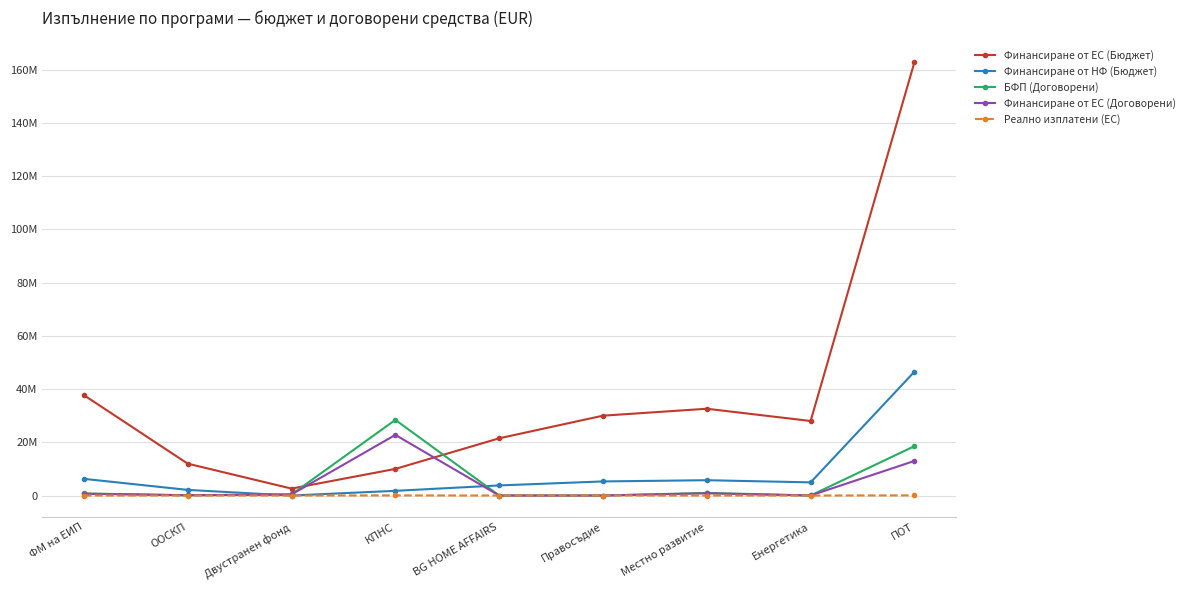

What is the minimum value for Реално изплатени (ЕС)?

-511.3